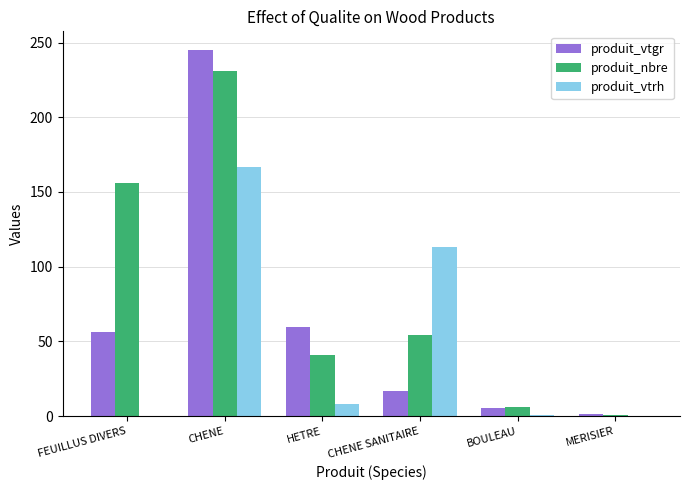

Between HETRE and CHENE SANITAIRE, which series saw the biggest shift?

produit_vtrh